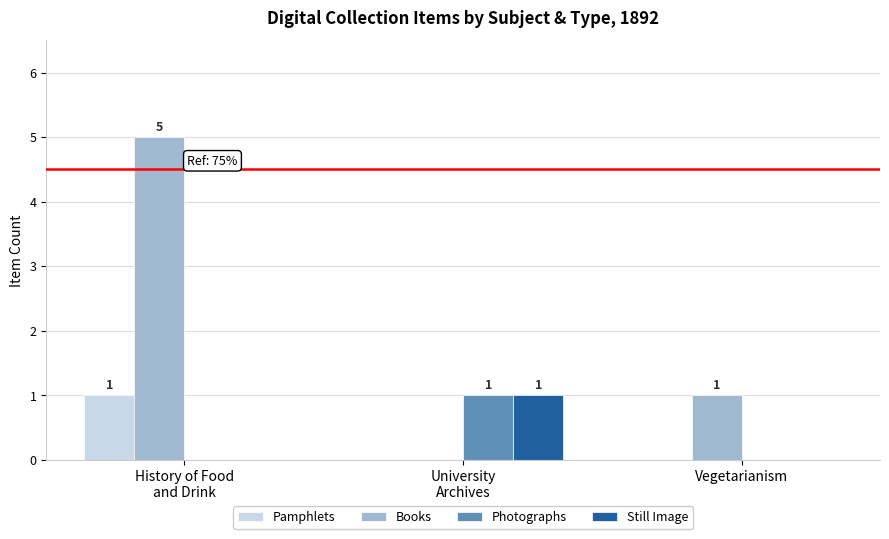

How many Photographs values are between 0 and 1?

3